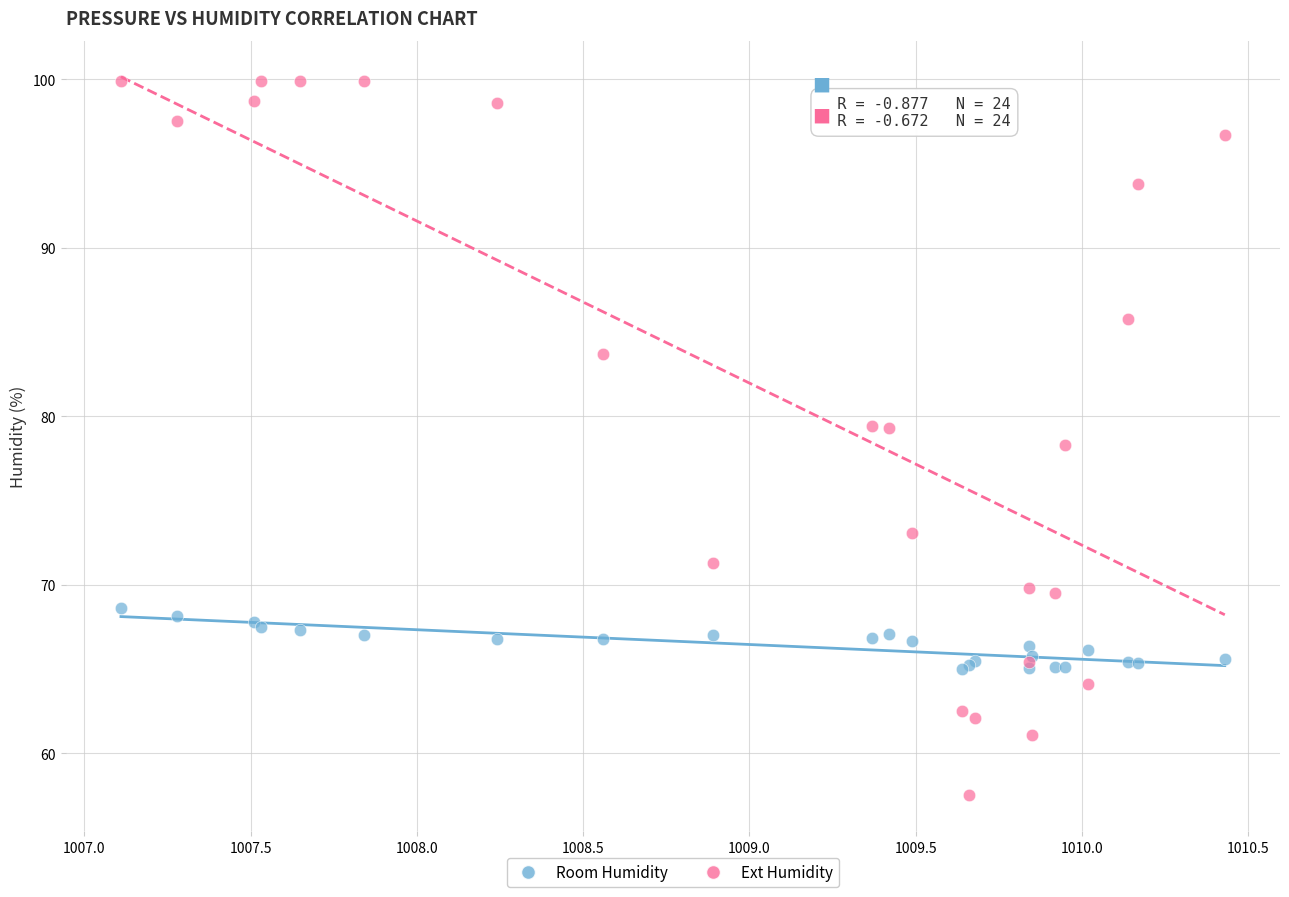

Which series has the widest spread of Y values?

Ext Humidity